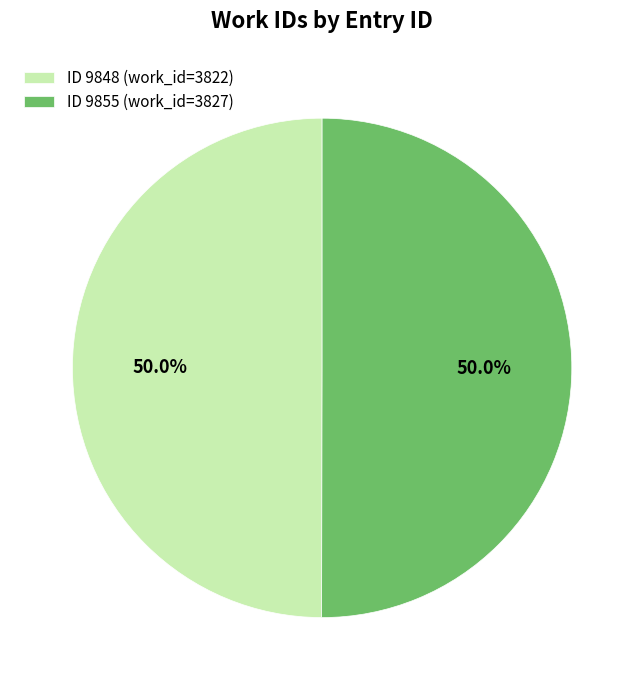

Approximately how many times larger is the value at ID 9848 (work_id=3822) compared to ID 9855 (work_id=3827)?

1.0